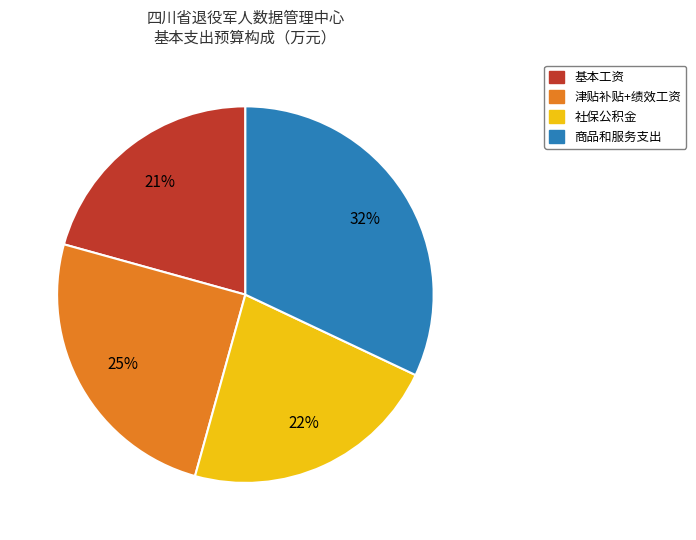

To the nearest percent, what is the average slice percentage?

25%